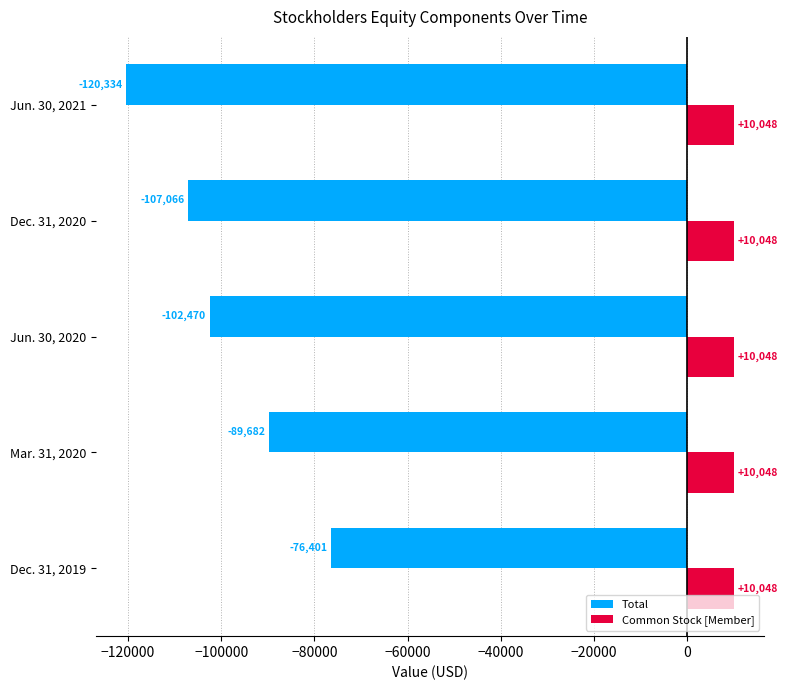

At which label is Total closest to -98367?

Jun. 30, 2020